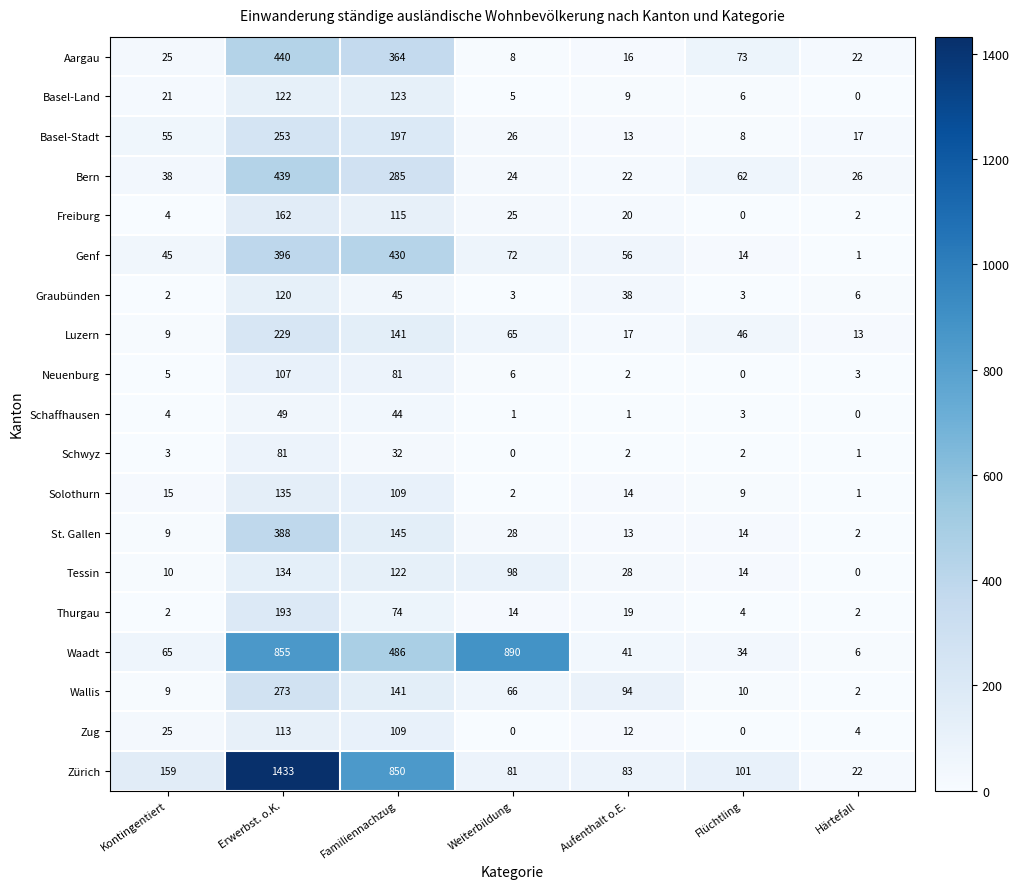

Where is Tessin nearest to the value 67?

Weiterbildung